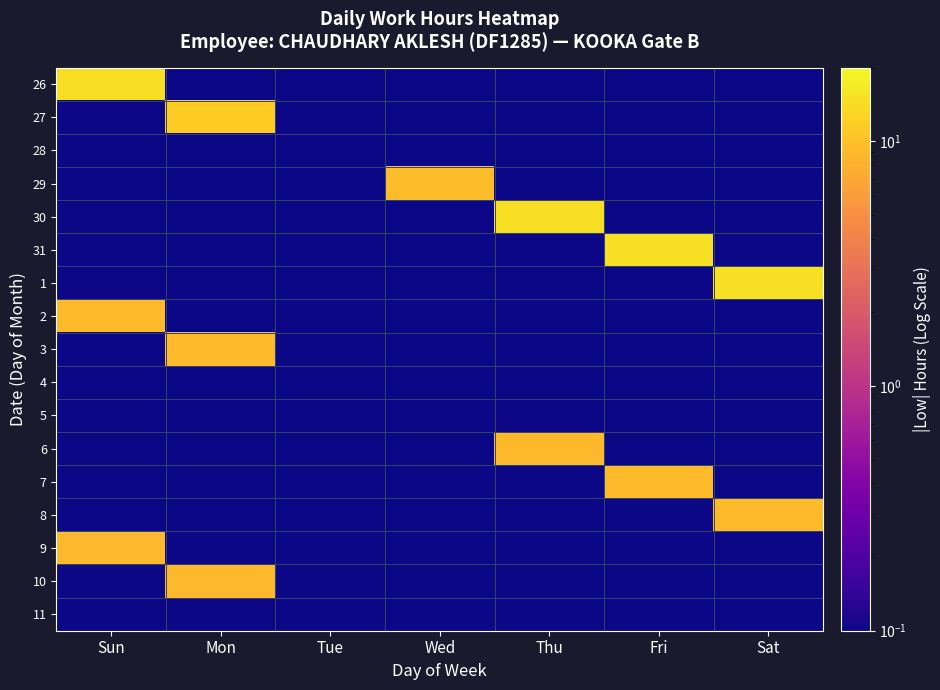

Count the number of data series in this chart.

17